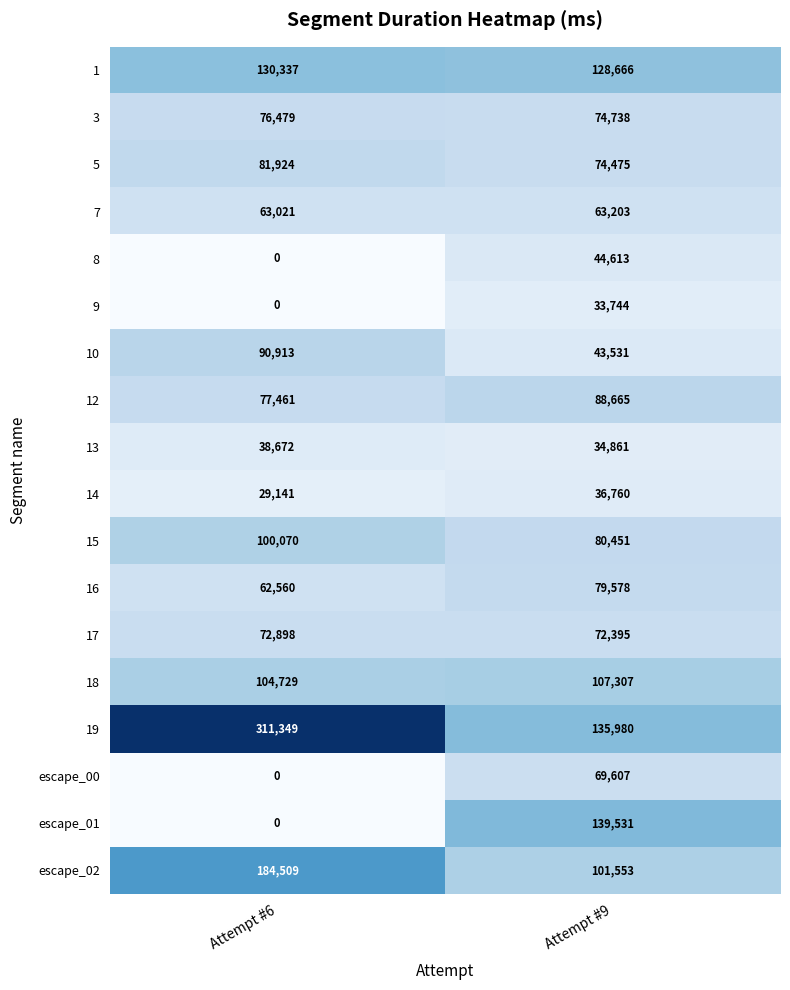

Which series has the largest total across all categories?

19